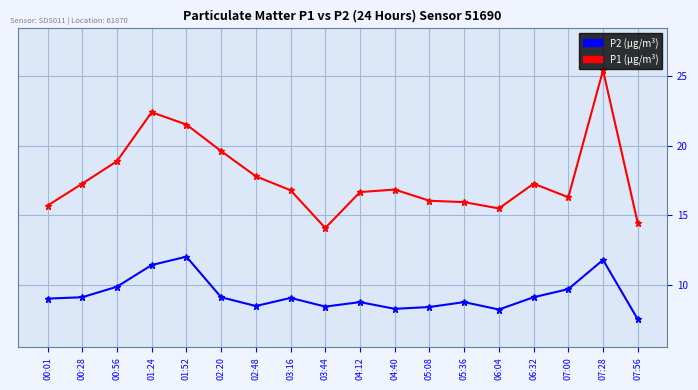

Which category has the highest value across all series?

07:28